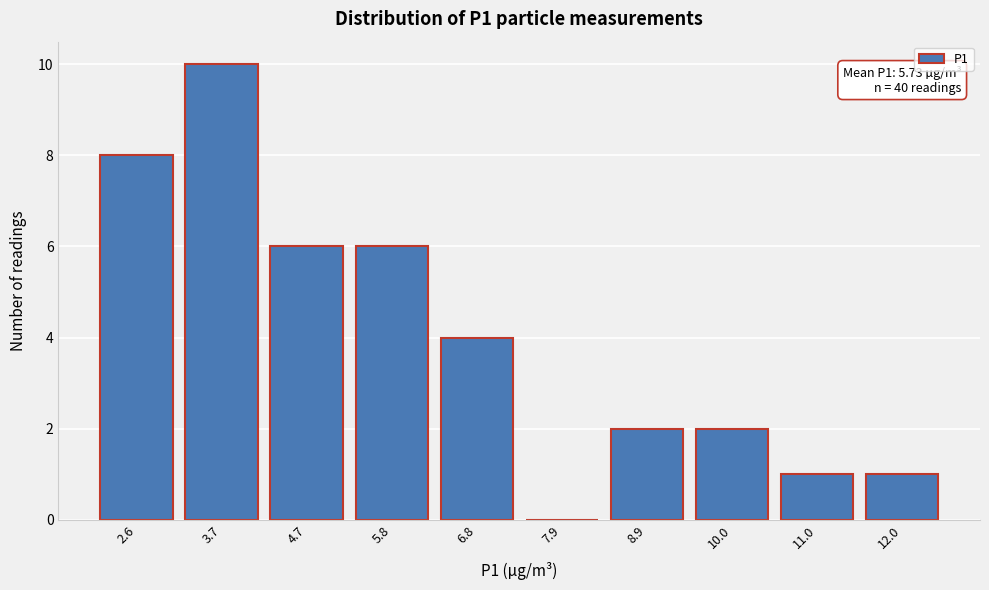

Reading left to right, transcribe all the data shown in this chart.

2.6=8	3.7=10	4.7=6	5.8=6	6.8=4	7.9=0	8.9=2	10.0=2	11.0=1	12.0=1